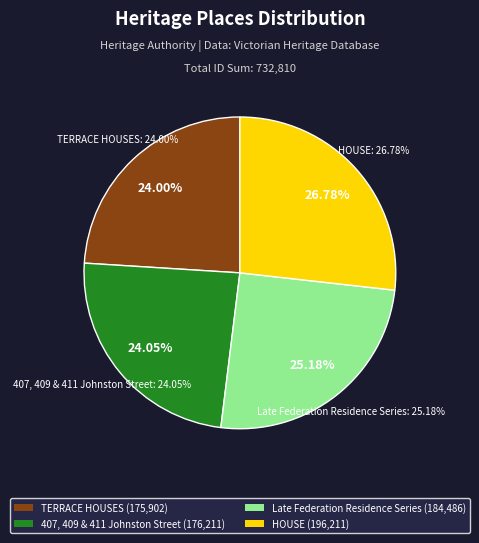

Does 407, 409 & 411 Johnston Street account for over 50% of the chart?

No